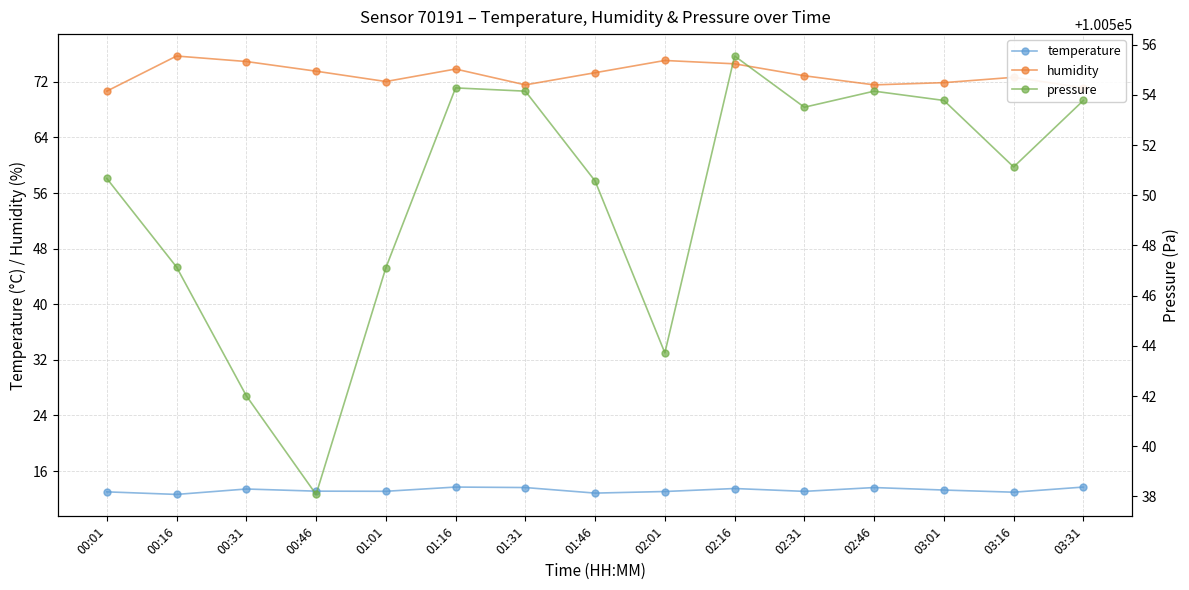

How many data points in pressure are above 100551?

8